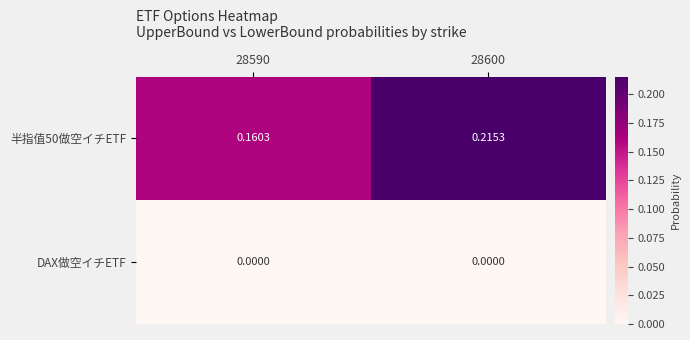

Is the value of 半指值50做空イチETF at 28600 greater than the value of DAX做空イチETF at 28590?

Yes